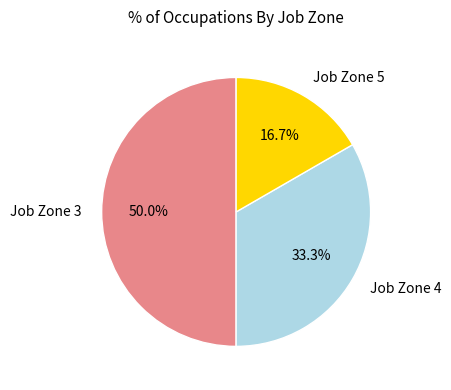

To the nearest percent, what is the average slice percentage?

33%